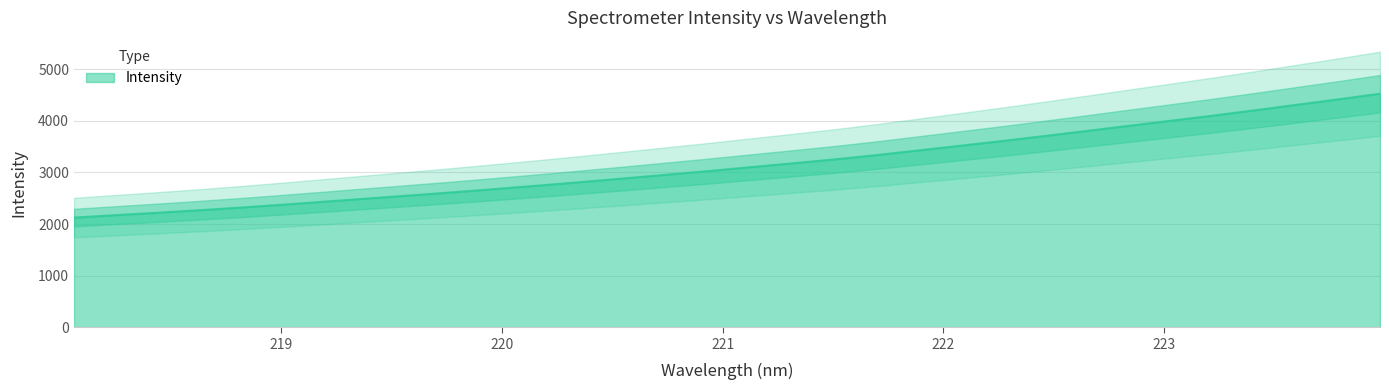

List the labels in order of value, largest first.

223.9802, 223.7895, 223.5987, 223.408, 223.2172, 223.0264, 222.8355, 222.6447, 222.4538, 222.263, 222.0721, 221.8812, 221.6902, 221.4993, 221.3083, 221.1174, 220.9264, 220.7354, 220.5444, 220.3533, 220.1623, 219.9712, 219.7801, 219.589, 219.3979, 219.2067, 219.0156, 218.8244, 218.6332, 218.442, 218.2508, 218.0596